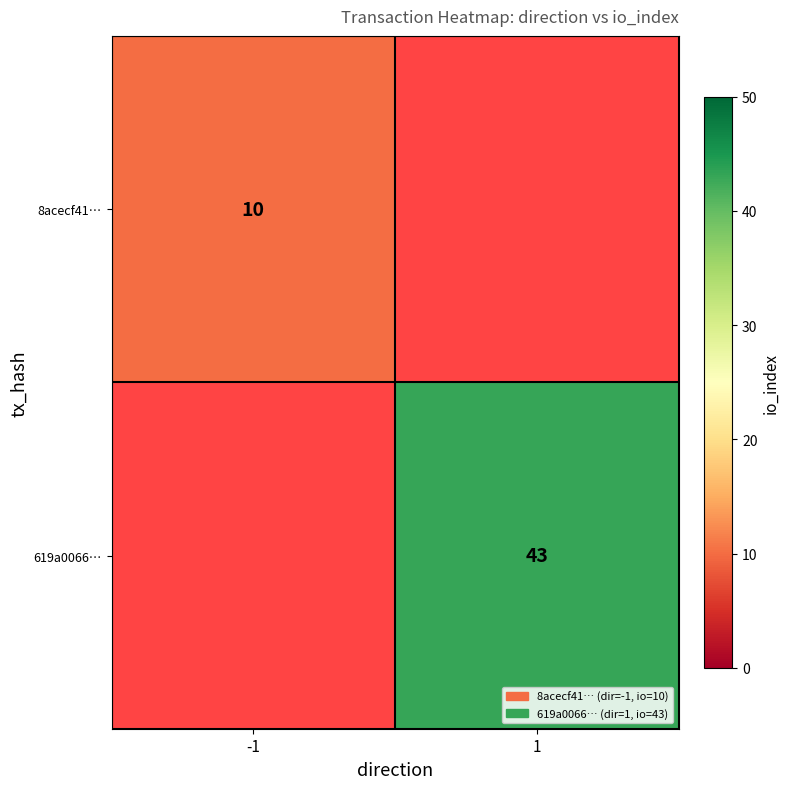

The 8acecf41… series shows 14 at -1. True or false?

False